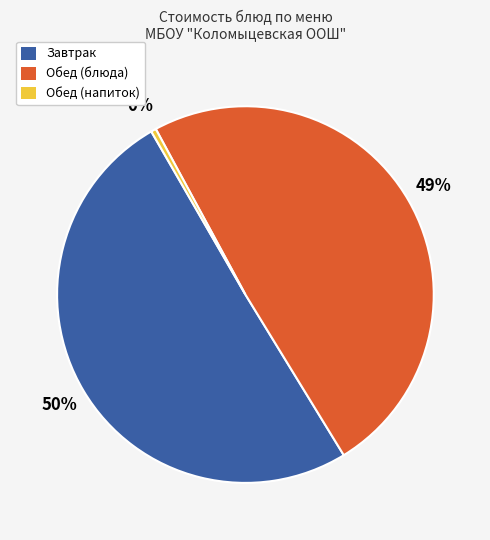

To the nearest percent, what is the average slice percentage?

33%